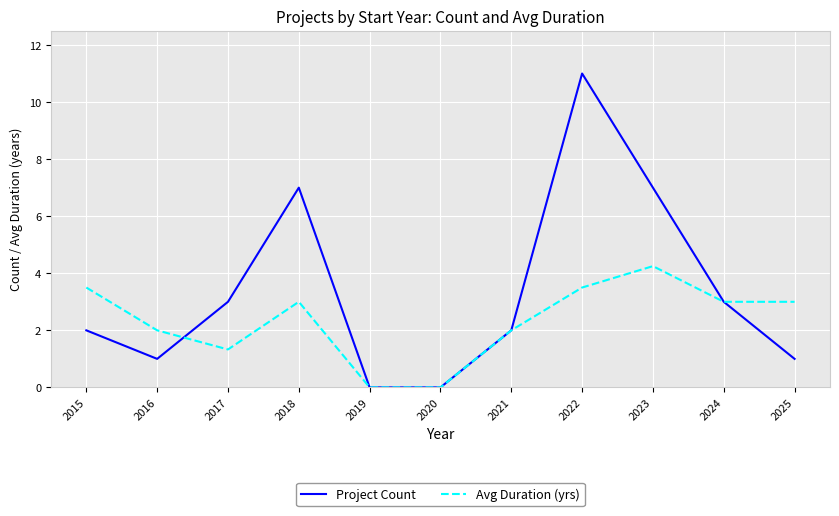

Which series has the widest spread of values?

Project Count